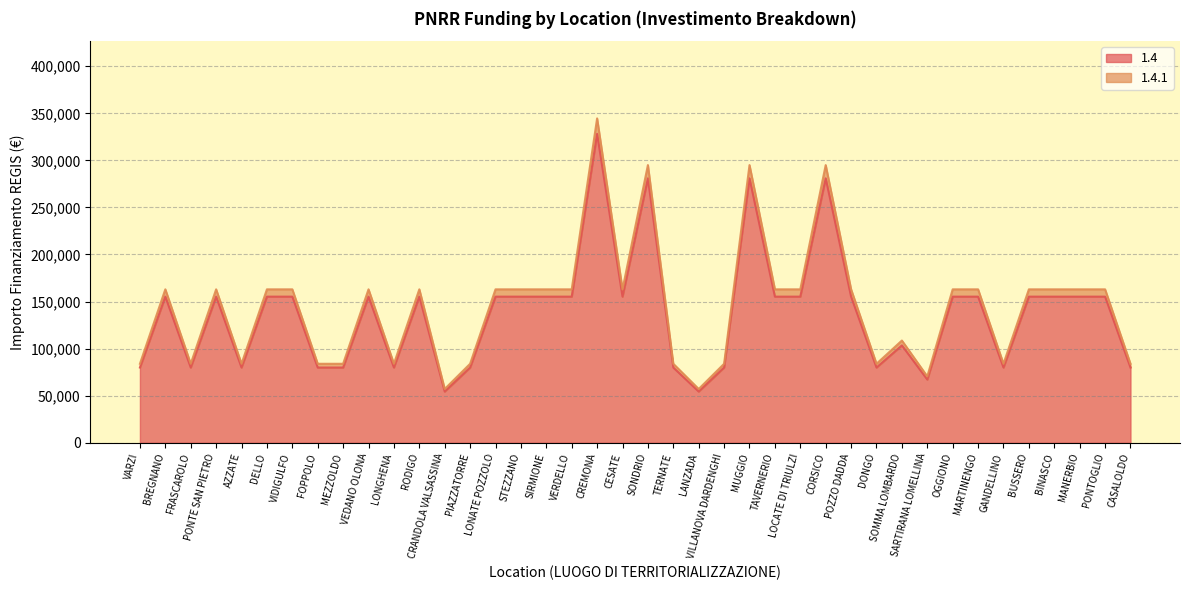

At which category is the sum across all series the highest?

CREMONA